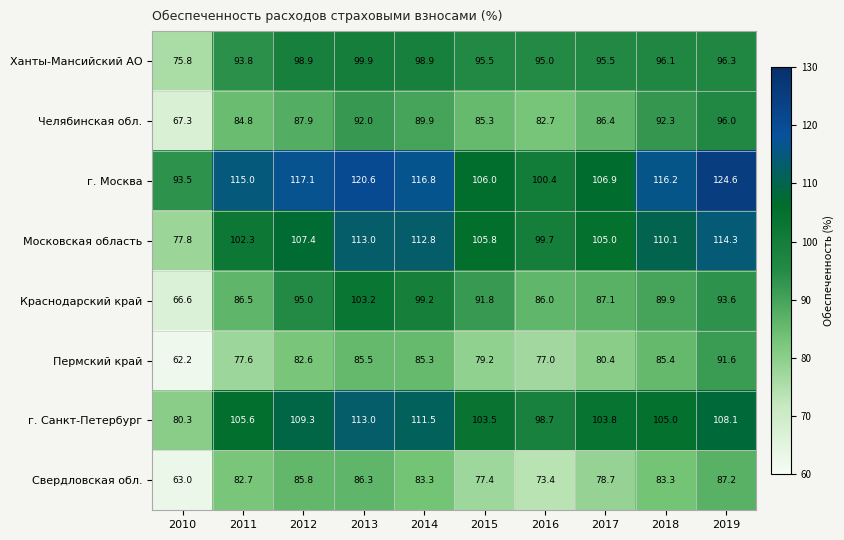

What is the highest value of the Краснодарский край series?

103.2